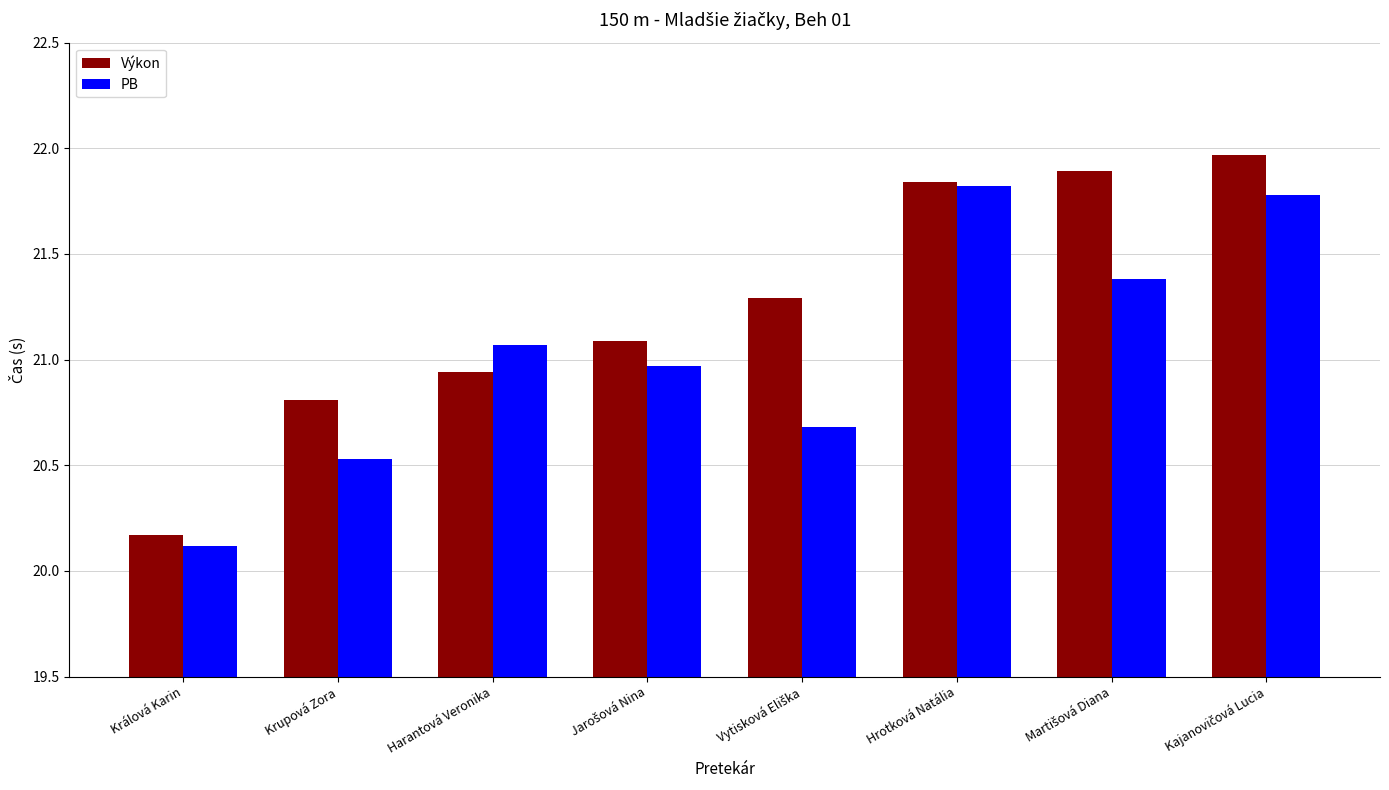

How many data points does each series have?

8